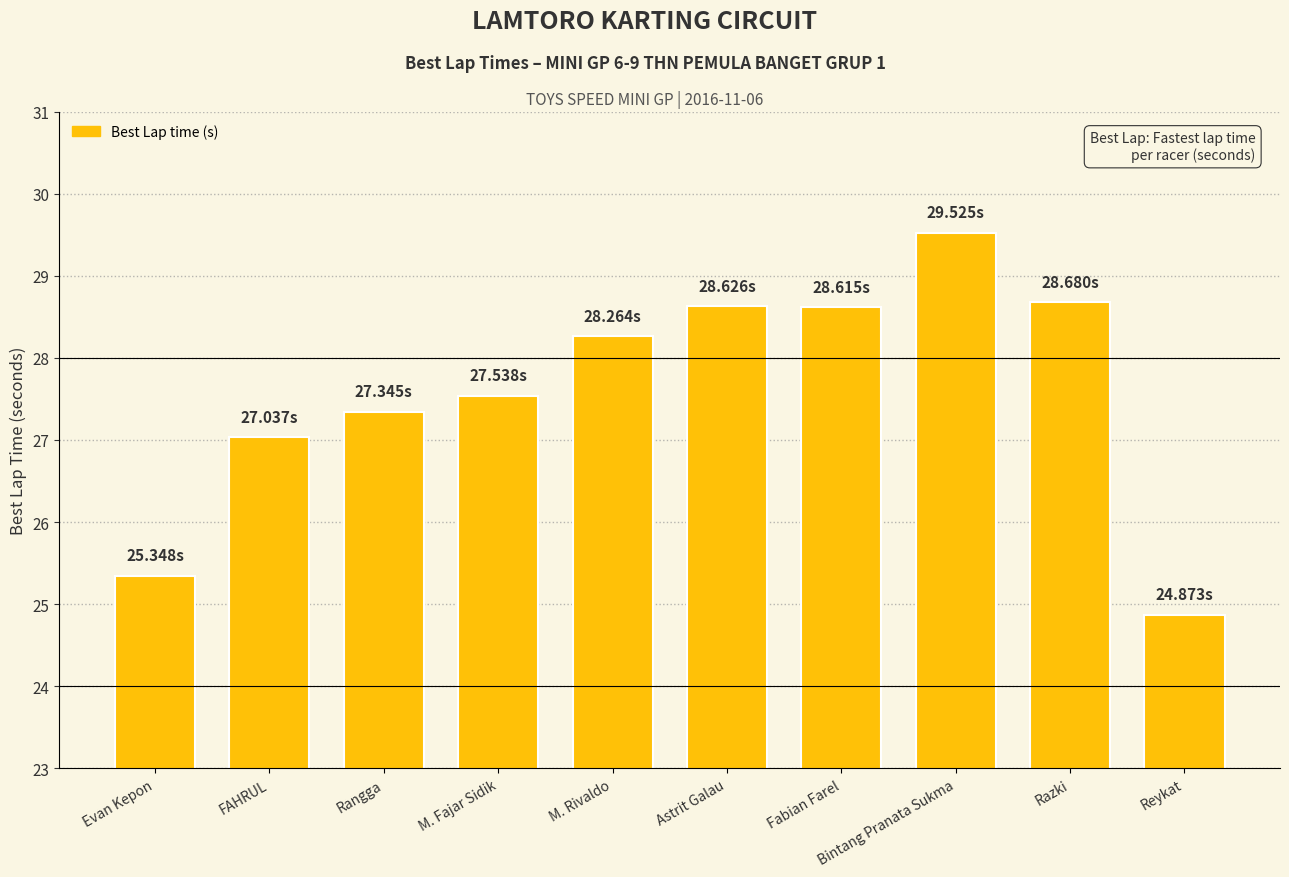

Where does the data first go above 28?

M. Rivaldo